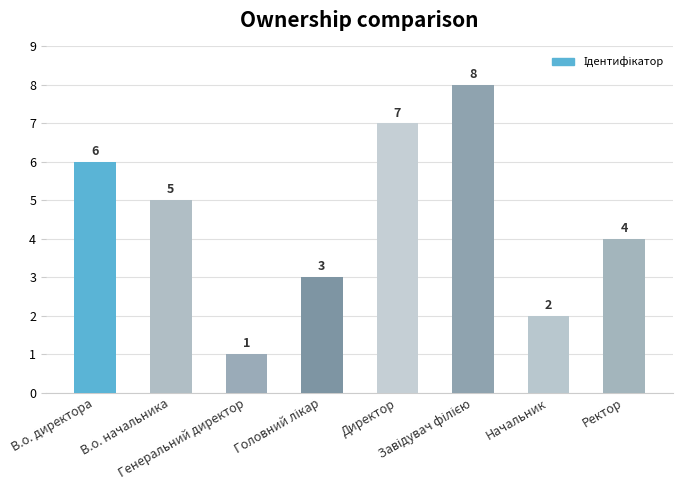

What is the value of the 2nd bar from the left?

5